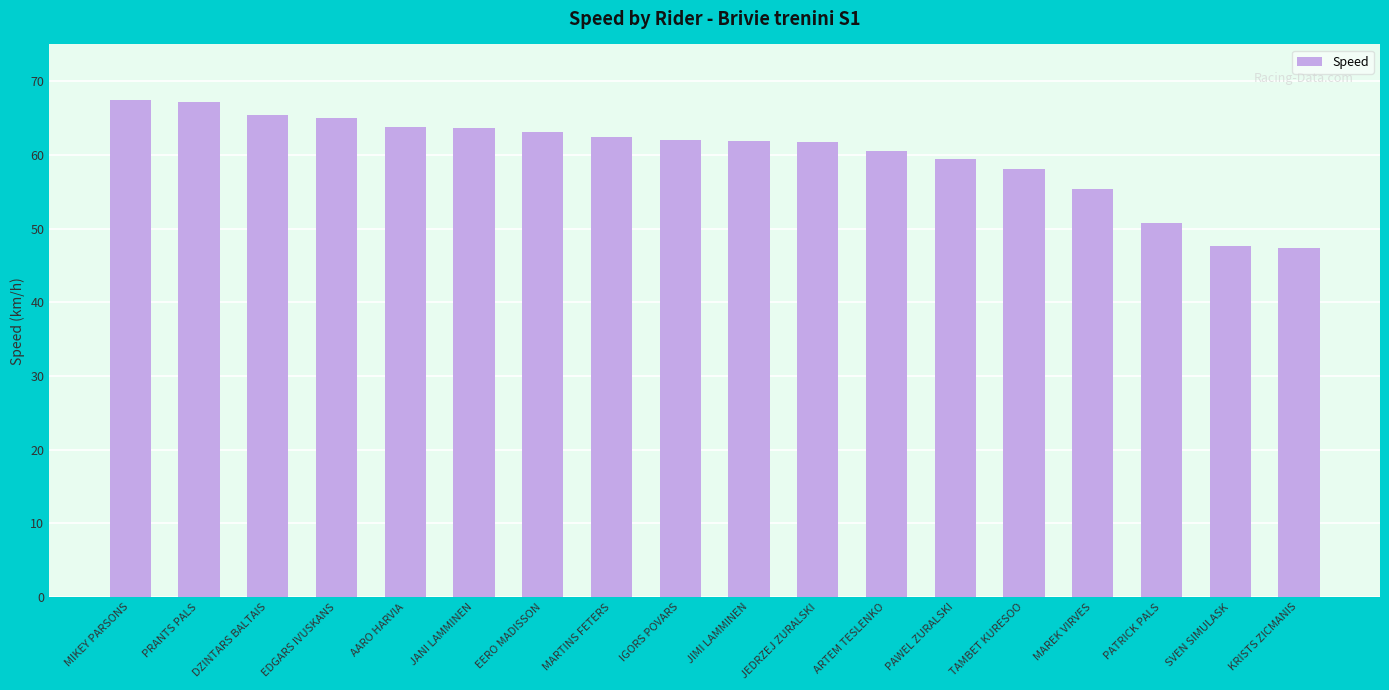

Between SVEN SIMULASK and EERO MADISSON, which is larger?

EERO MADISSON